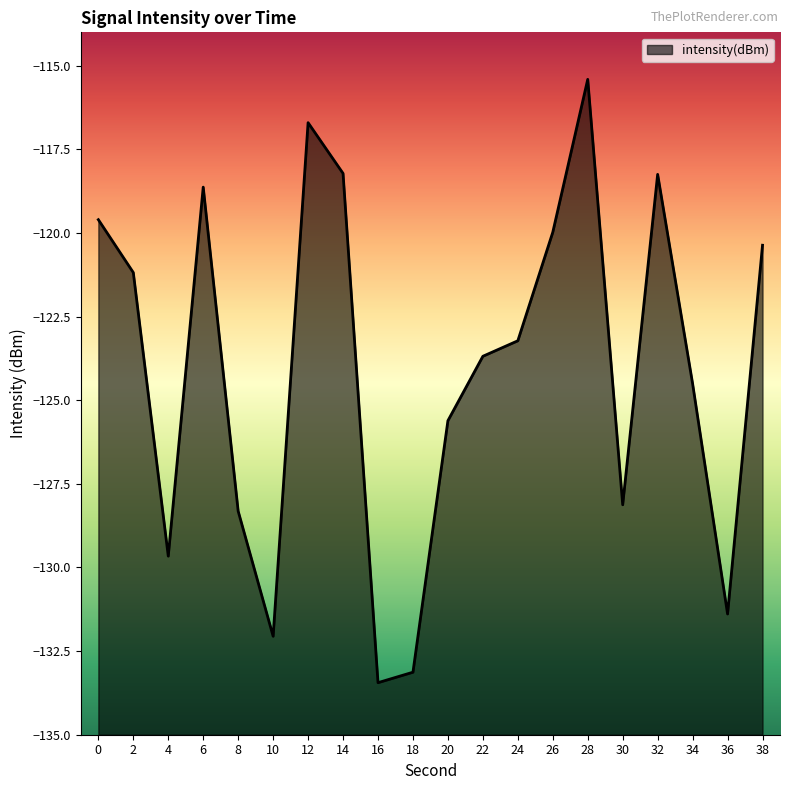

How many data points are less than -123?

11